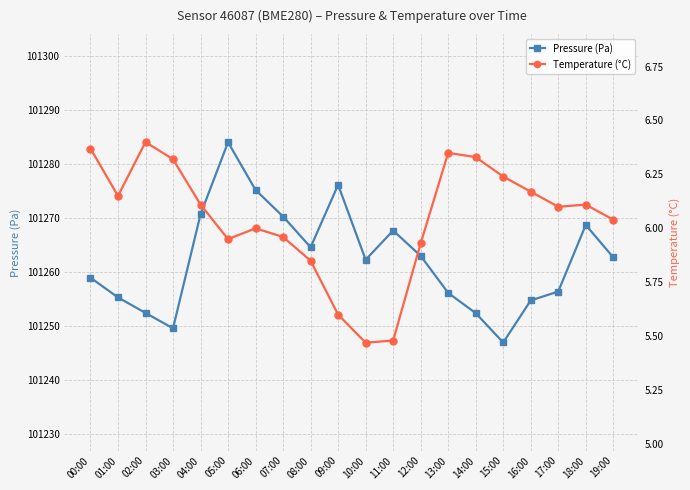

What are all the series names shown in the legend?

Pressure (Pa), Temperature (°C)